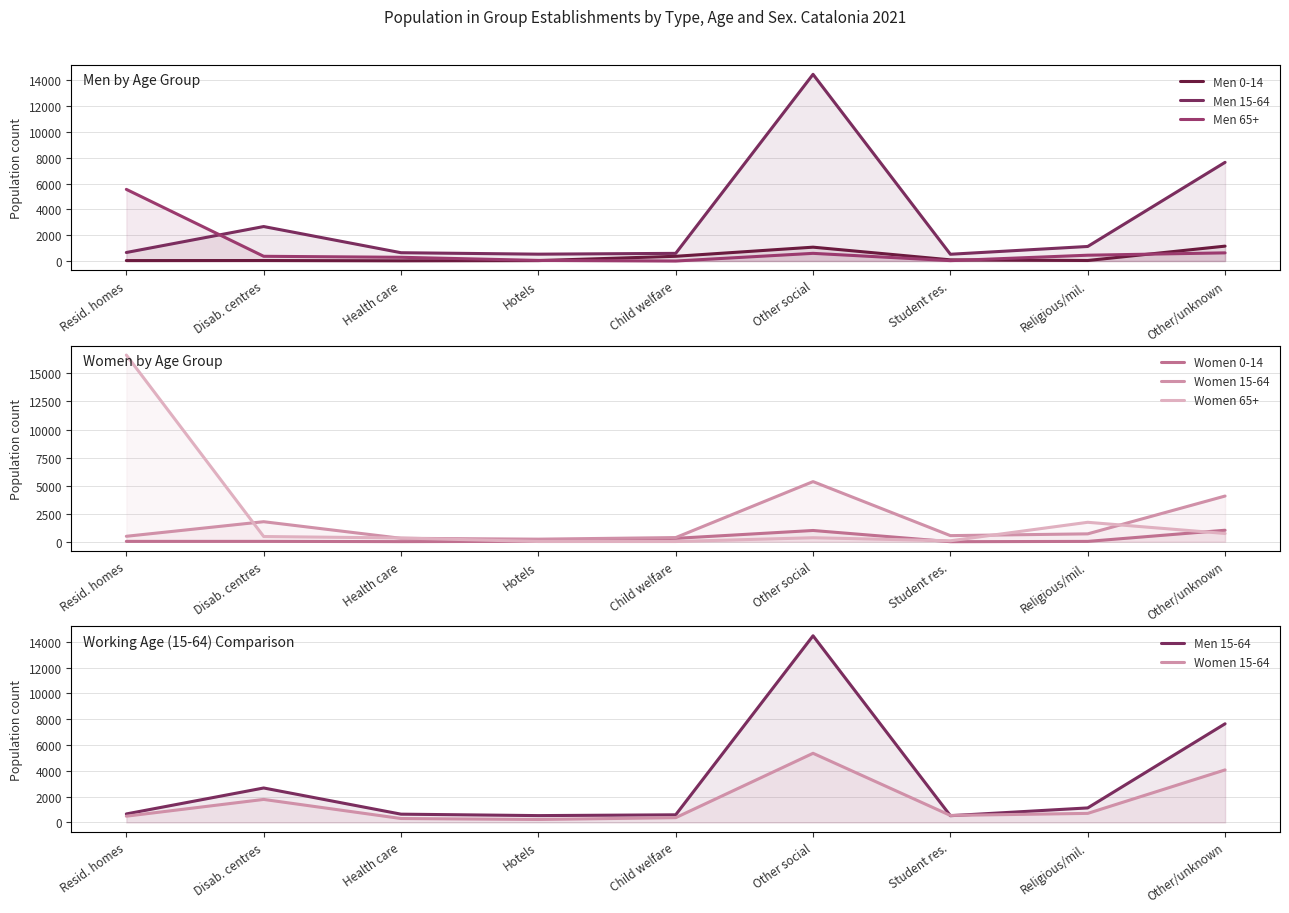

How many categories are shown in the chart?

9